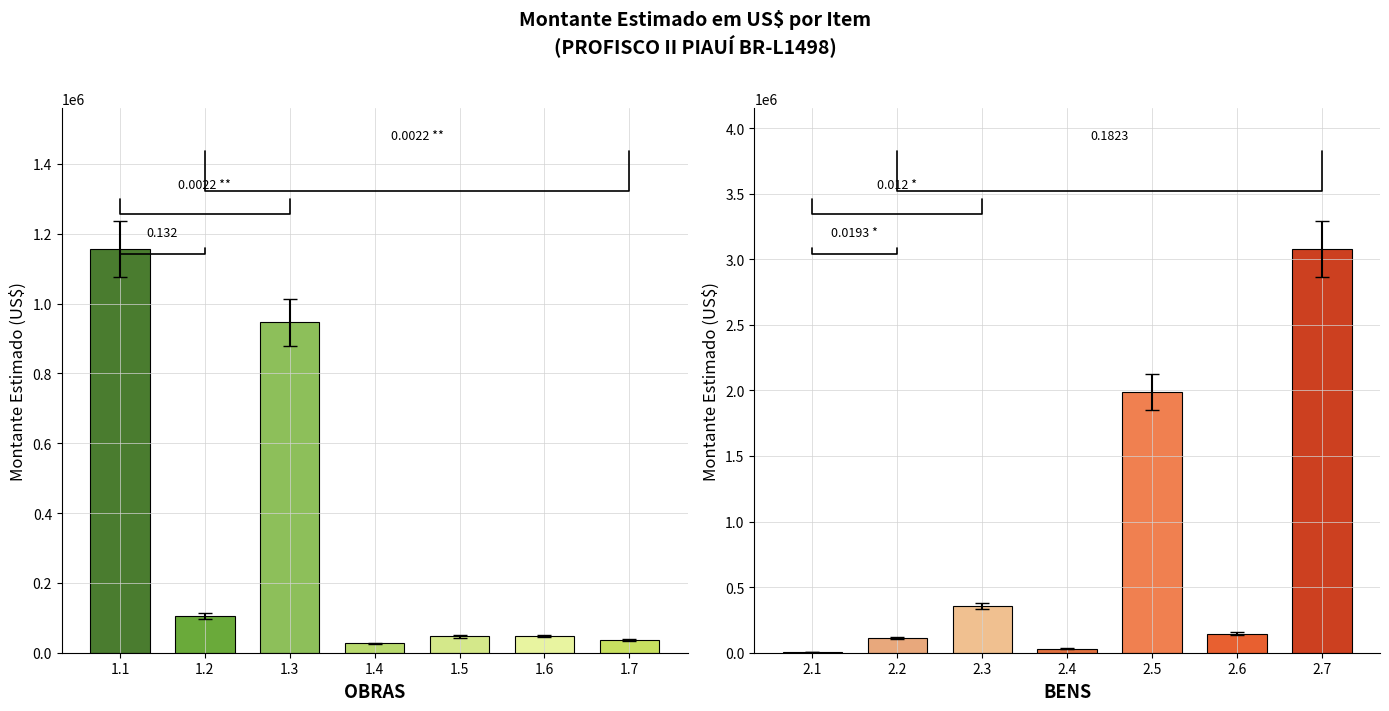

Are the bars horizontal?

No